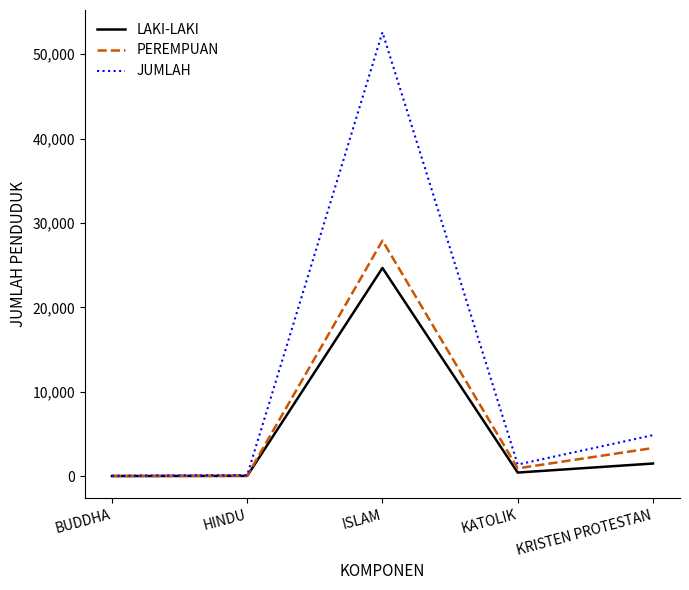

The value of PEREMPUAN at ISLAM is 16976. True or false?

False